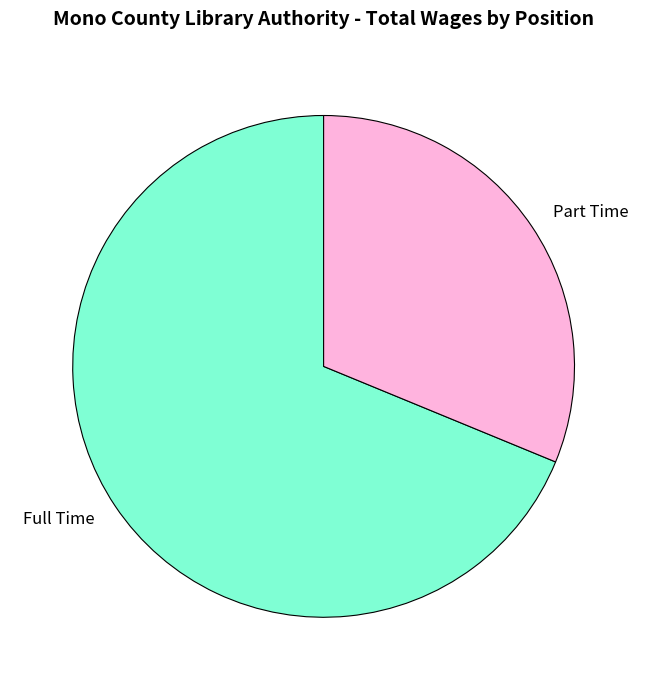

Approximately how many times larger is the value at Full Time compared to Part Time?

2.2